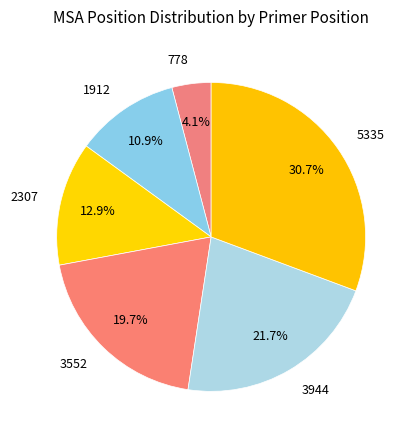

How many slices are in this pie chart?

6